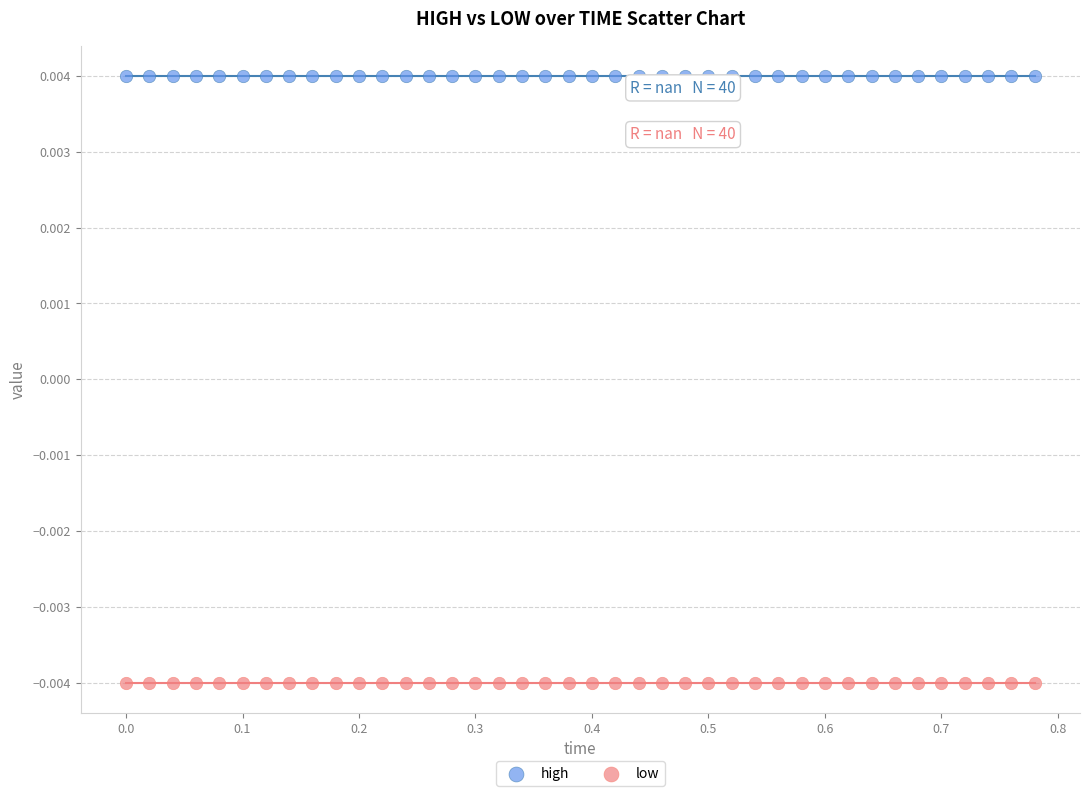

Which series reaches the maximum Y coordinate?

high